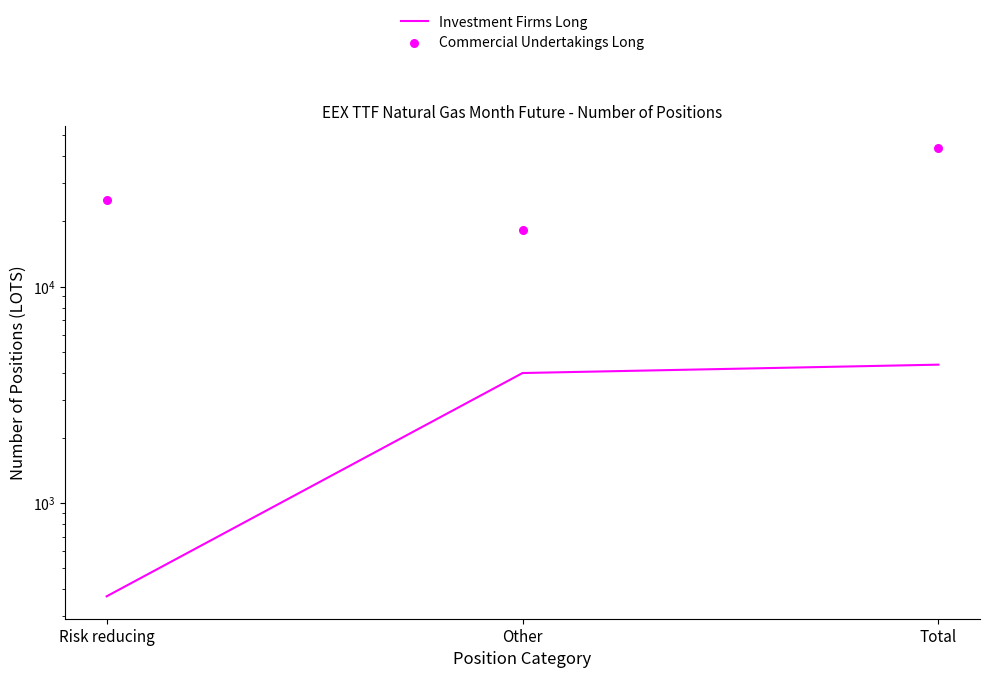

Is the value of Investment Firms Long at Risk reducing greater than the value of Commercial Undertakings Long at Total?

No